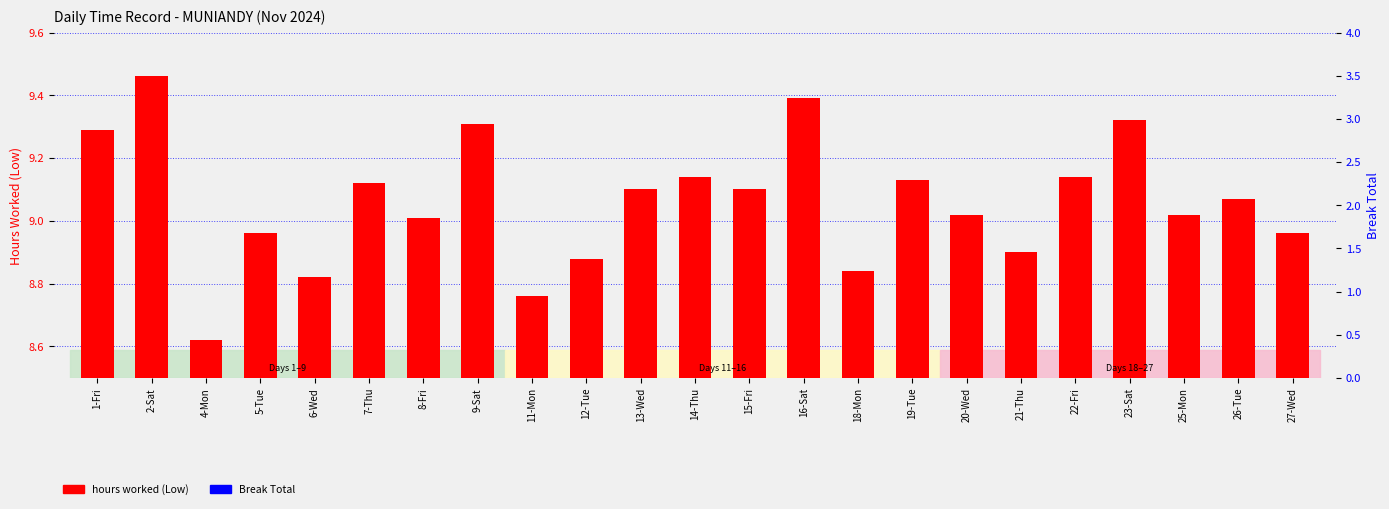

What is the label of the 22nd bar from the right?

2-Sat